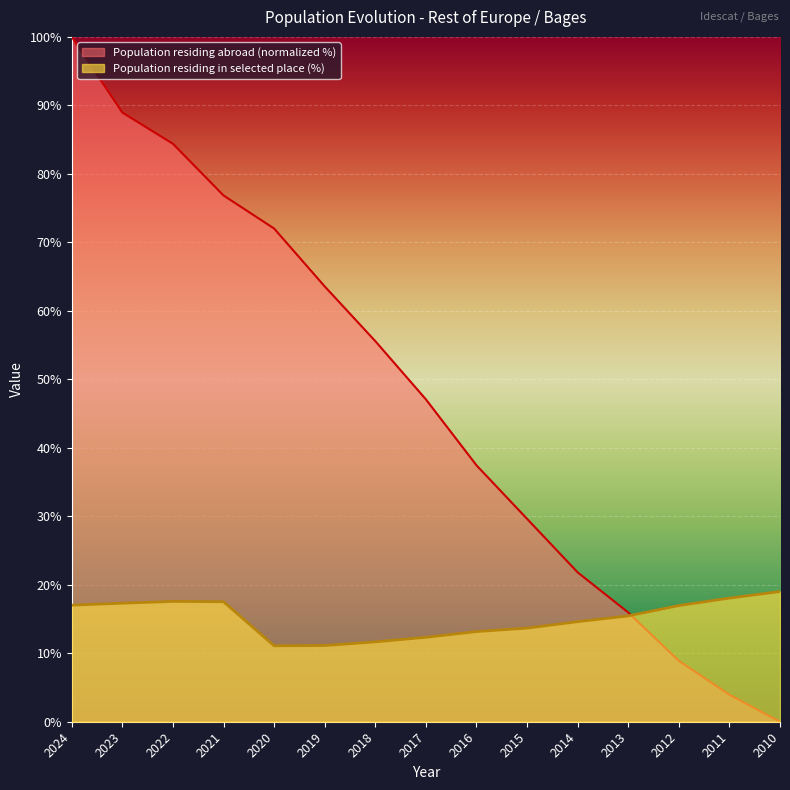

How many values in the Population residing in the selected place (%) series are below 15?

7